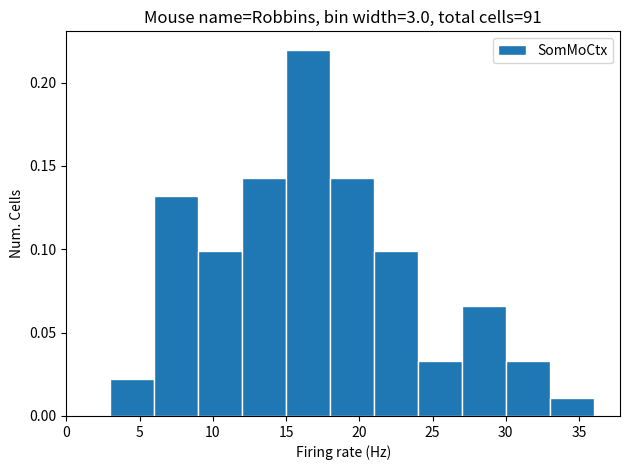

Over which range of the x-axis is the bar tallest?

15 to 18